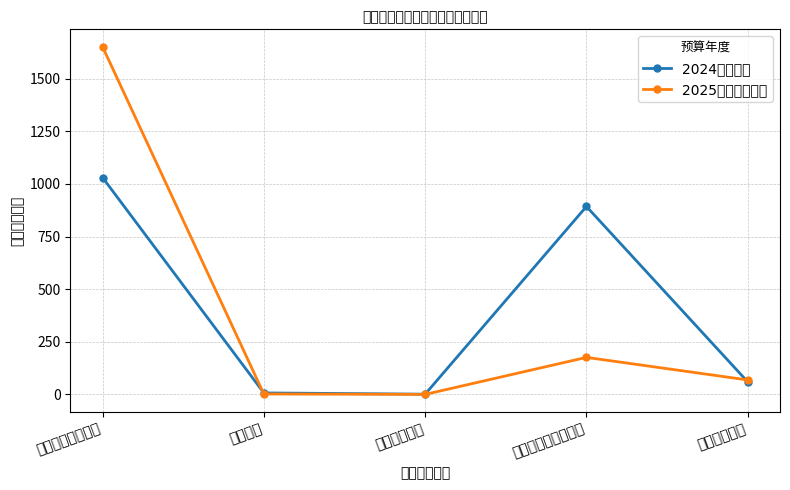

Does the chart have visible grid lines?

Yes